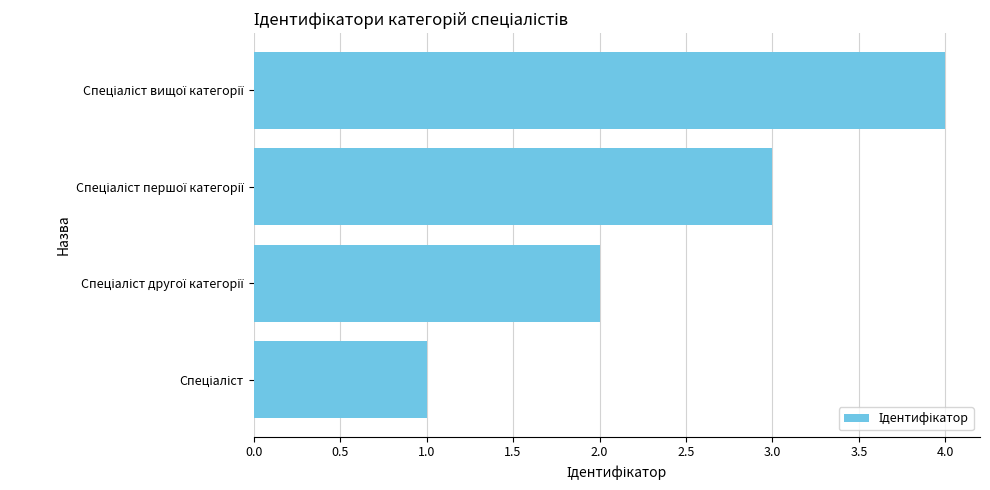

What is the sum of all values?

10